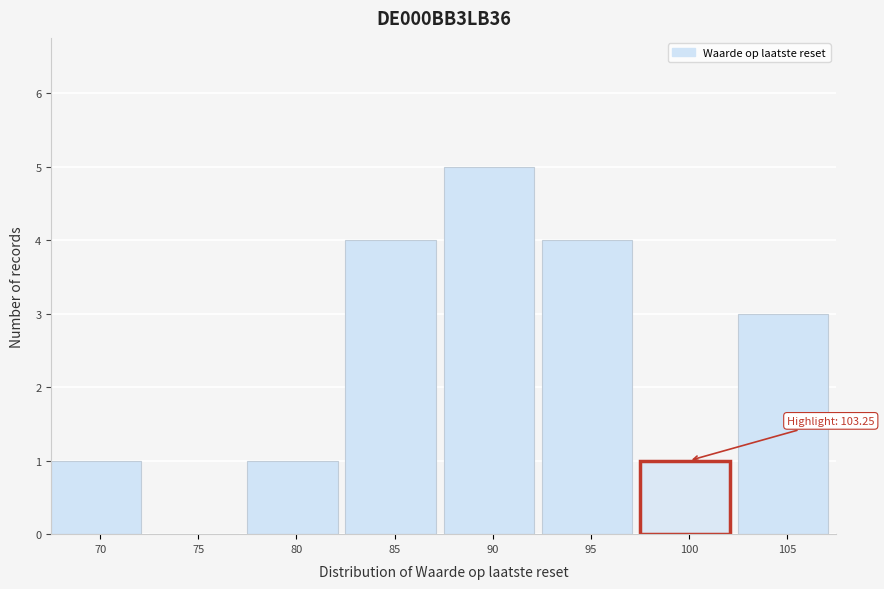

Reading left to right, what are all the values shown in this chart?

70=1	75=0	80=1	85=4	90=5	95=4	100=1	105=3